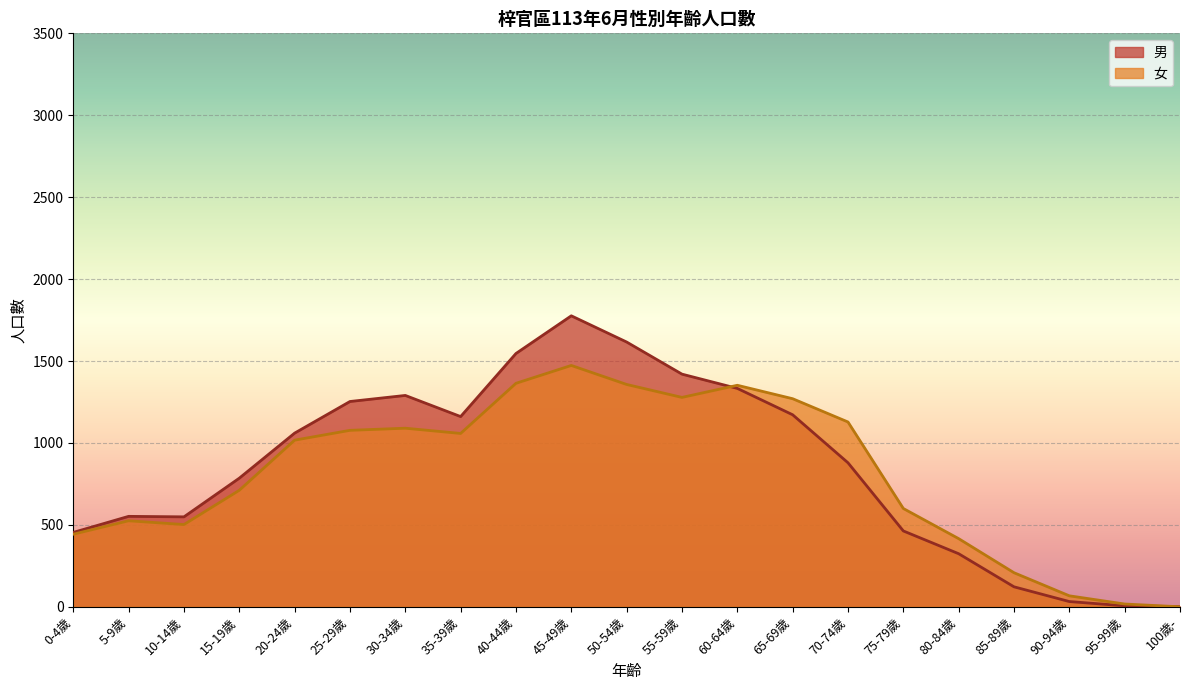

What is the sum of the 男 values at 95-99歲 and 50-54歲?

1622